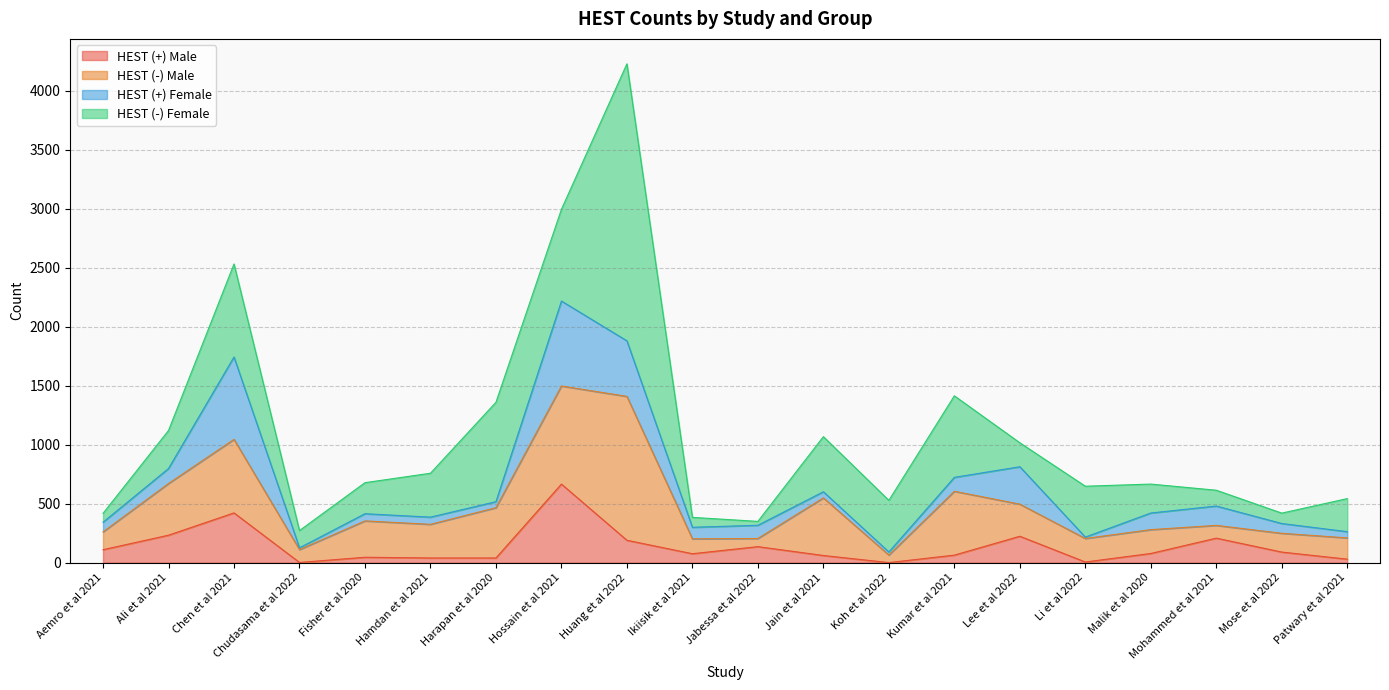

Is the value of HEST (+) Male at Chudasama et al 2022 greater than the value of HEST (-) Female at Koh et al 2022?

No